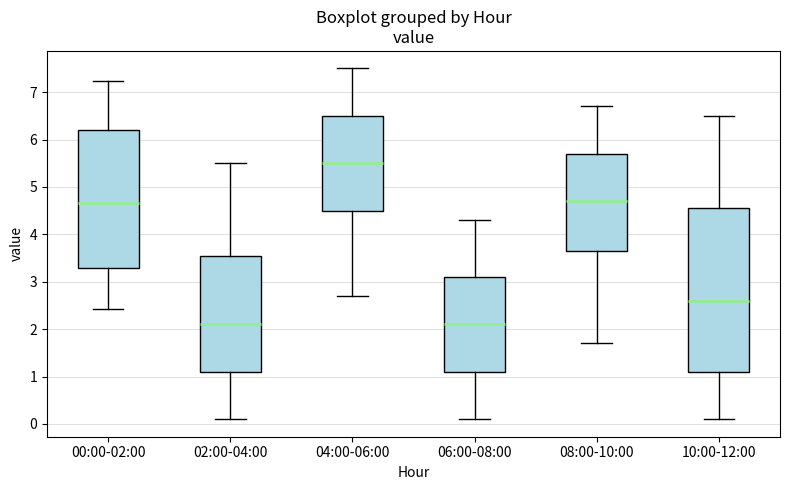

Reading left to right, read every box against the y-axis: the position of its median line, the range the box covers, and the ends of its whiskers. The values are not printed on the chart, so give them approximately, as read against the axis.

00:00-02:00: median 4.7, box 3.3 to 6.2, whiskers 2.4 to 7.2
02:00-04:00: median 2.1, box 1.1 to 3.6, whiskers 0.1 to 5.5
04:00-06:00: median 5.5, box 4.5 to 6.5, whiskers 2.7 to 7.5
06:00-08:00: median 2.1, box 1.1 to 3.1, whiskers 0.1 to 4.3
08:00-10:00: median 4.7, box 3.7 to 5.7, whiskers 1.7 to 6.7
10:00-12:00: median 2.6, box 1.1 to 4.6, whiskers 0.1 to 6.5